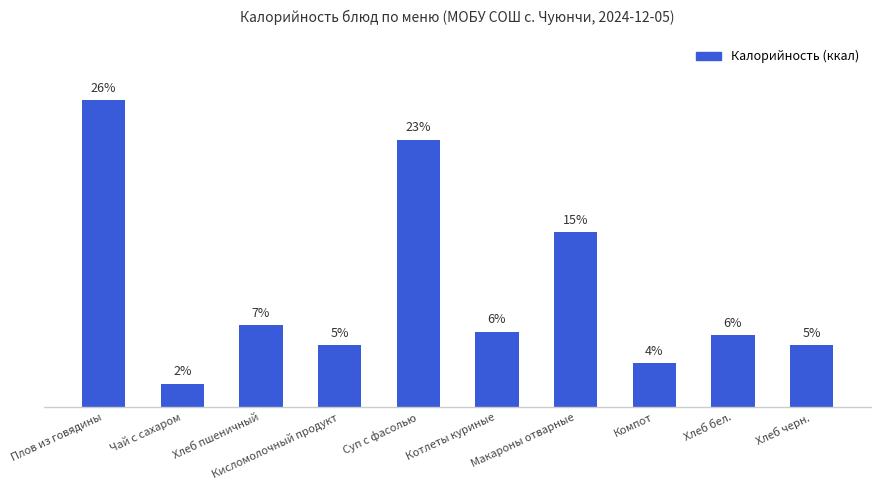

Reading right to left, extract all data points from this chart.

Хлеб черн.=71.0	Хлеб бел.=82.0	Компот=50.0	Макароны отварные=200.0	Котлеты куриные=86.3	Суп с фасолью=305.0	Кисломолочный продукт=71.0	Хлеб пшеничный=94.0	Чай с сахаром=27.0	Плов из говядины=350.0